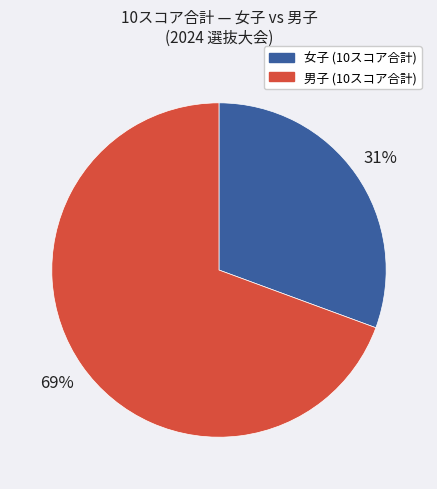

To the nearest percent, what is the average slice percentage?

50%